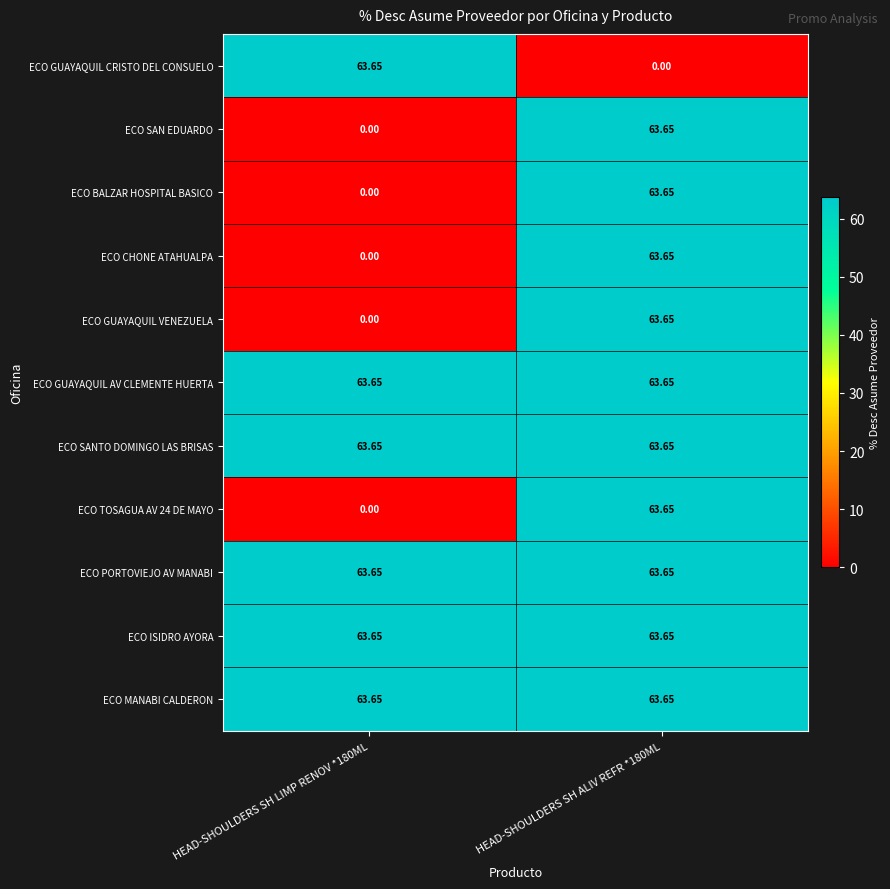

Is the value of ECO MANABI CALDERON at HEAD-SHOULDERS SH LIMP RENOV *180ML greater than the value of ECO TOSAGUA AV 24 DE MAYO at HEAD-SHOULDERS SH LIMP RENOV *180ML?

Yes